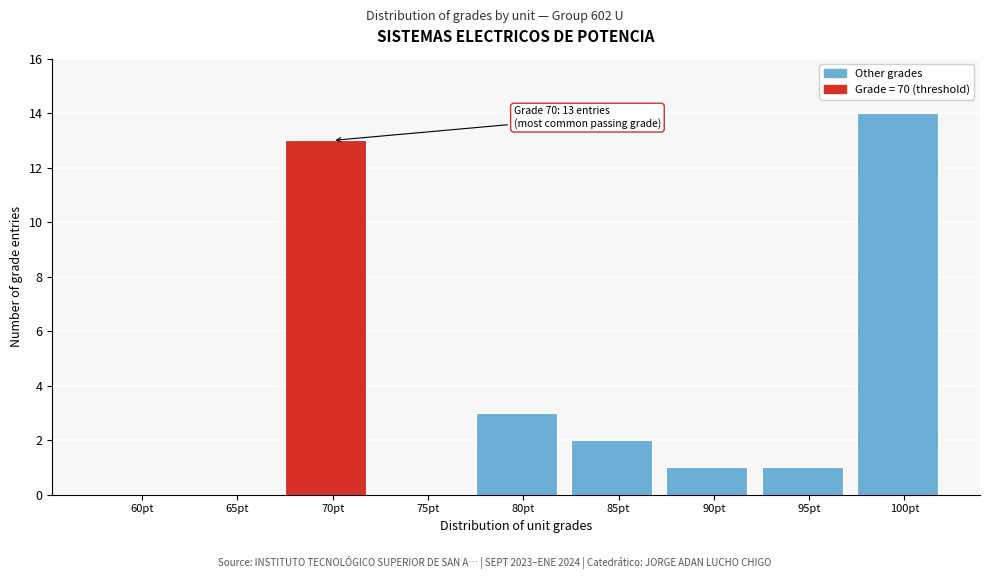

Reading left to right, list all the values displayed in this chart.

60pt=0	65pt=0	70pt=13	75pt=0	80pt=3	85pt=2	90pt=1	95pt=1	100pt=14